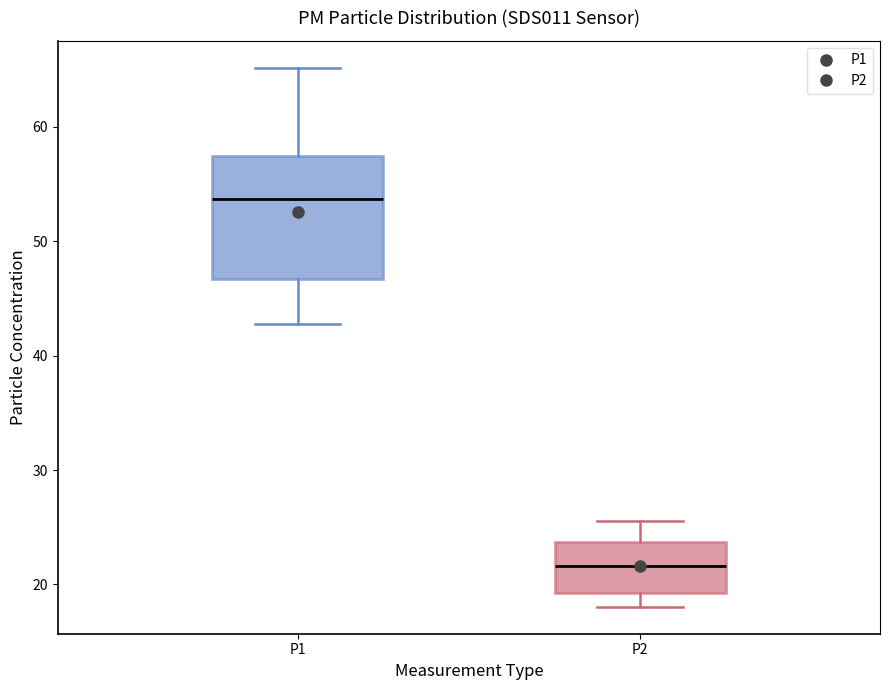

Reading left to right, read every box against the y-axis: the position of its median line, the range the box covers, and the ends of its whiskers. The values are not printed on the chart, so give them approximately, as read against the axis.

P1: median 54, box 47 to 57, whiskers 43 to 65
P2: median 22, box 19 to 24, whiskers 18 to 26